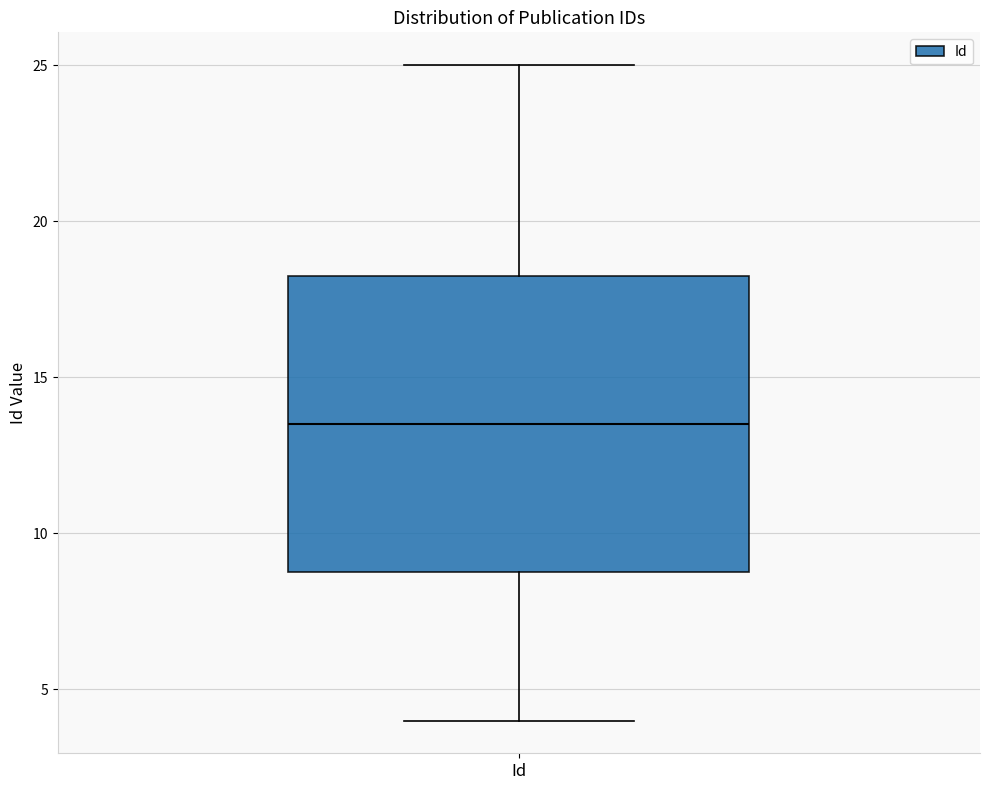

Read this box plot against the y-axis: the position of the median line, the range covered by the box, and the ends of both whiskers. The values are not printed on the chart, so give them approximately, as read against the axis.

median 13.5, box 9.0 to 18.5, whiskers 4.0 to 25.0